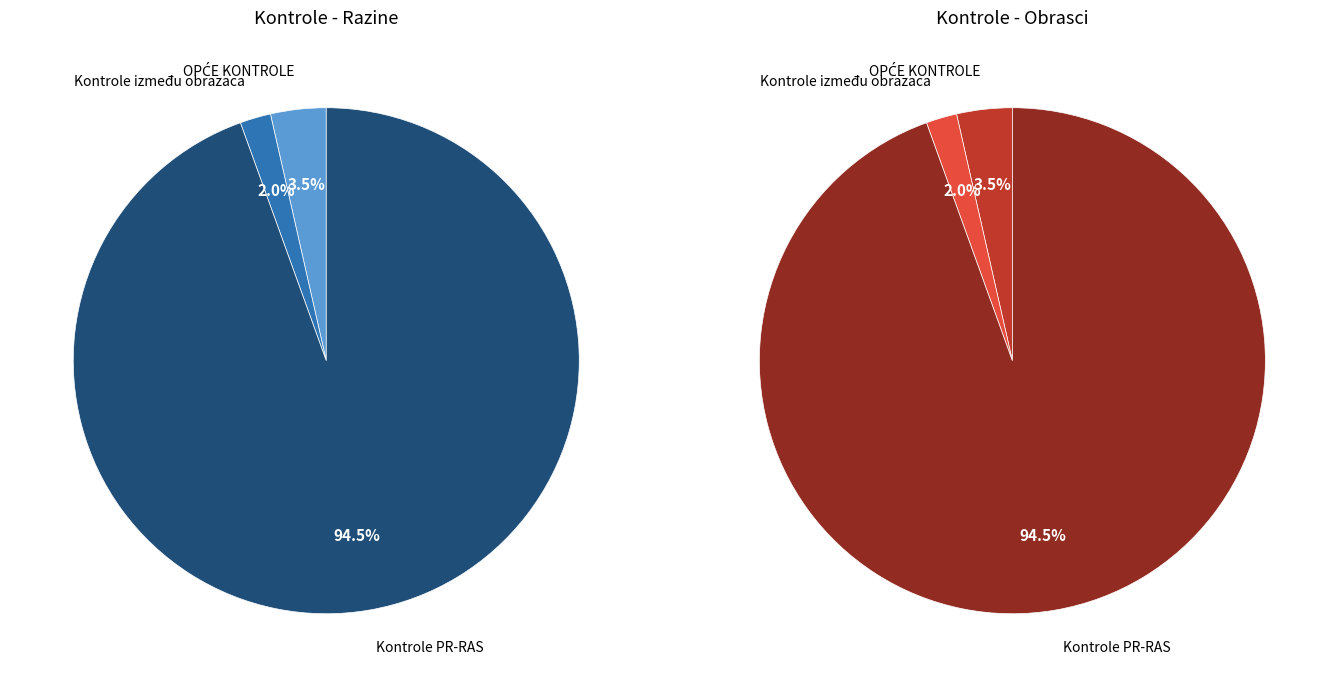

To the nearest percent, what portion does Kontrole na obrascu PR-RAS represent?

94%